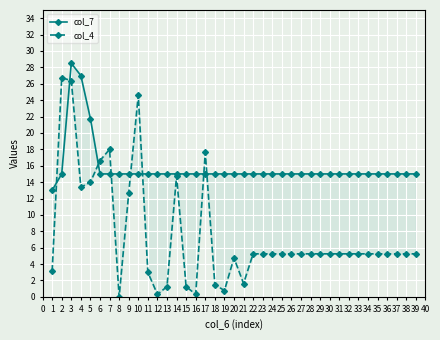

Is the value of col_4 at 11 greater than the value of col_7 at 22?

No